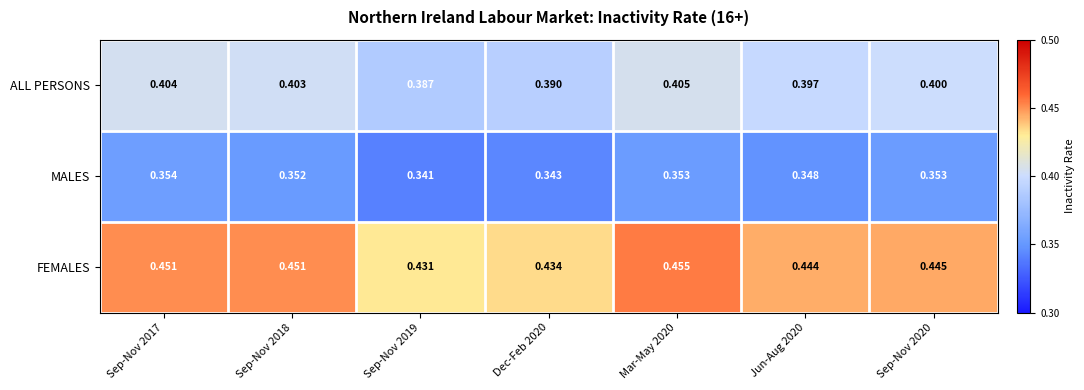

Rank the series by their average value, from highest to lowest.

FEMALES, ALL PERSONS, MALES